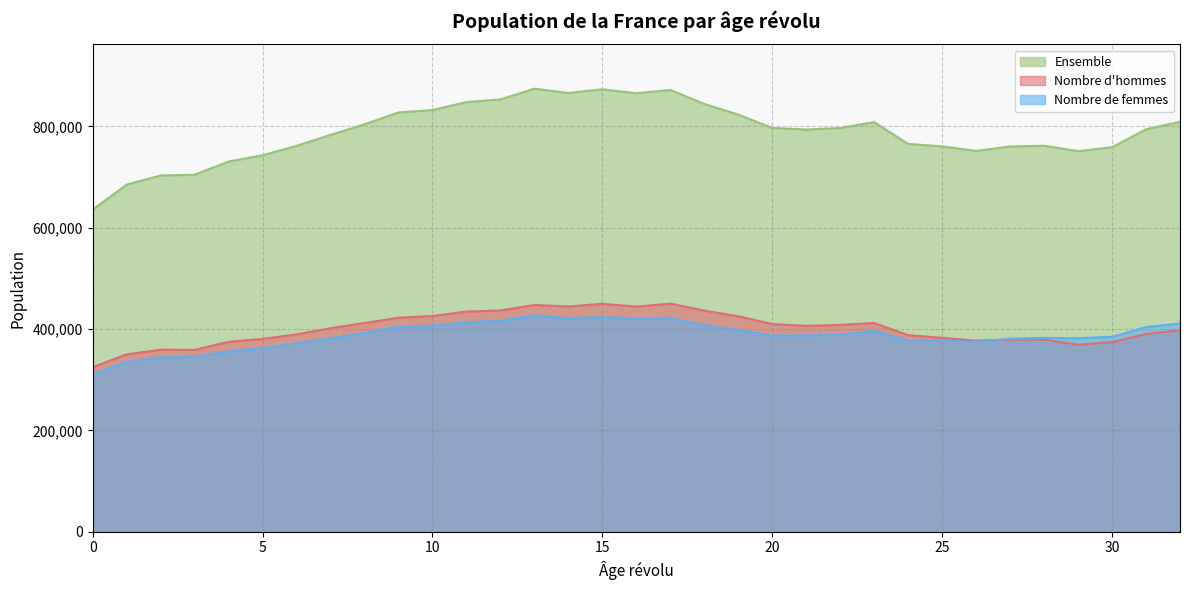

What is the highest value of the Nombre d'hommes series?

450137